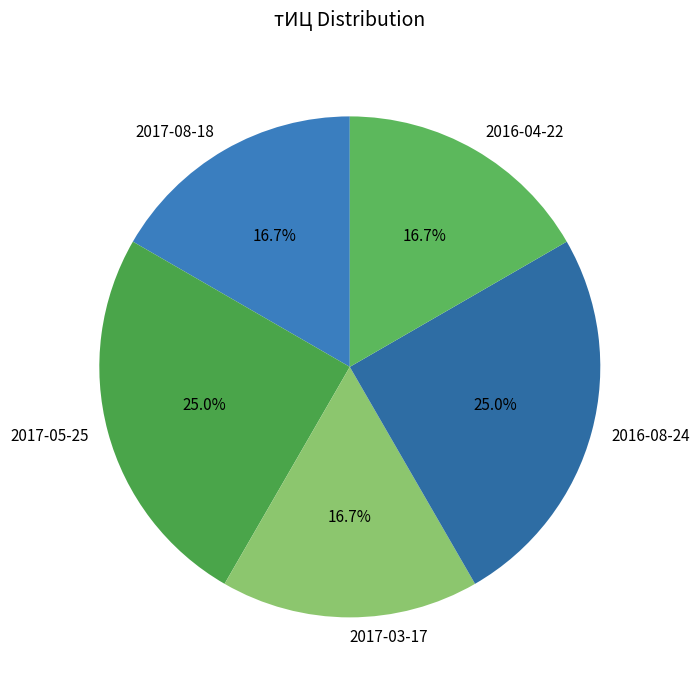

To the nearest percent, what portion does 2017-05-25 represent?

25%